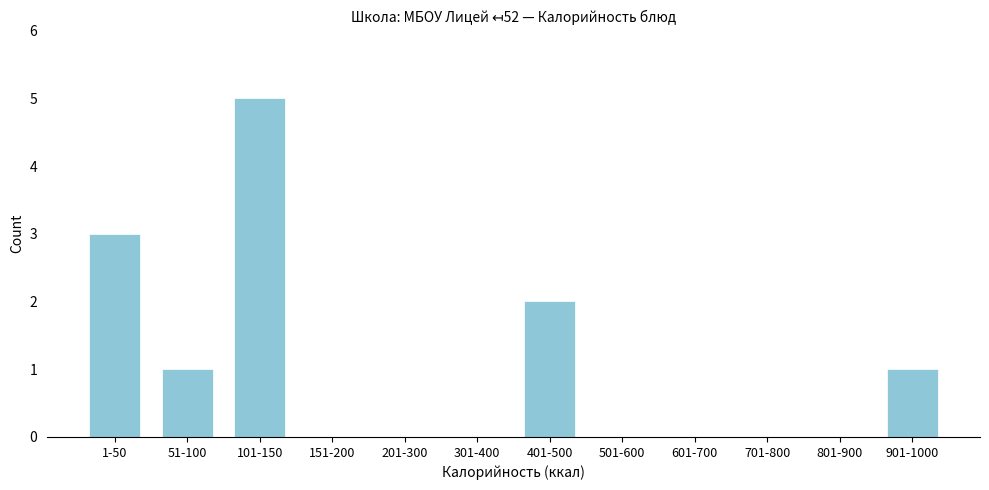

Reading left to right, transcribe all the data shown in this chart.

1-50=3	51-100=1	101-150=5	151-200=0	201-300=0	301-400=0	401-500=2	501-600=0	601-700=0	701-800=0	801-900=0	901-1000=1